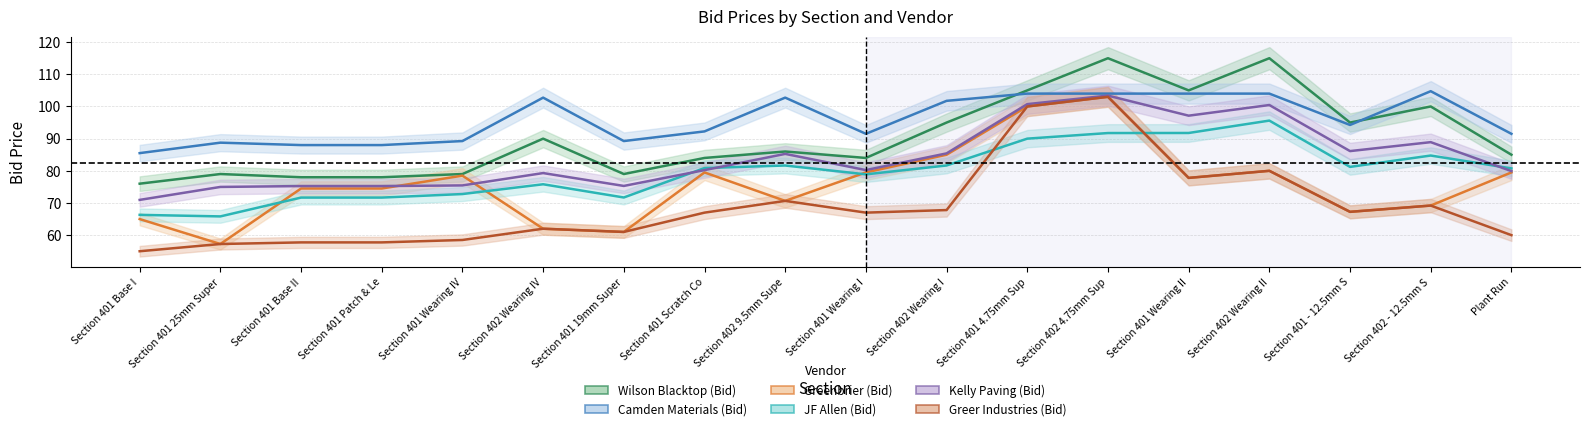

Which category has the lowest value across all series?

Section 401 Base I